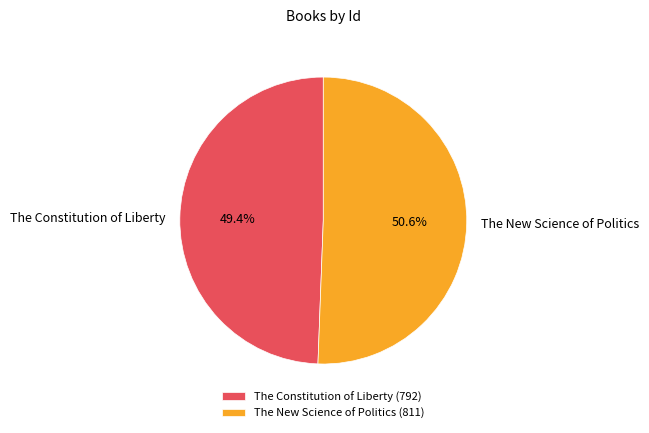

What percentage is NOT represented by The Constitution of Liberty?

50.6%